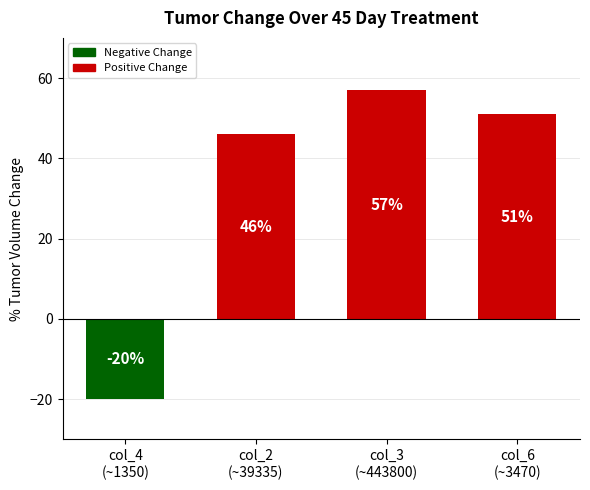

At which label is the value closest to 18?

col_2
(~39335)